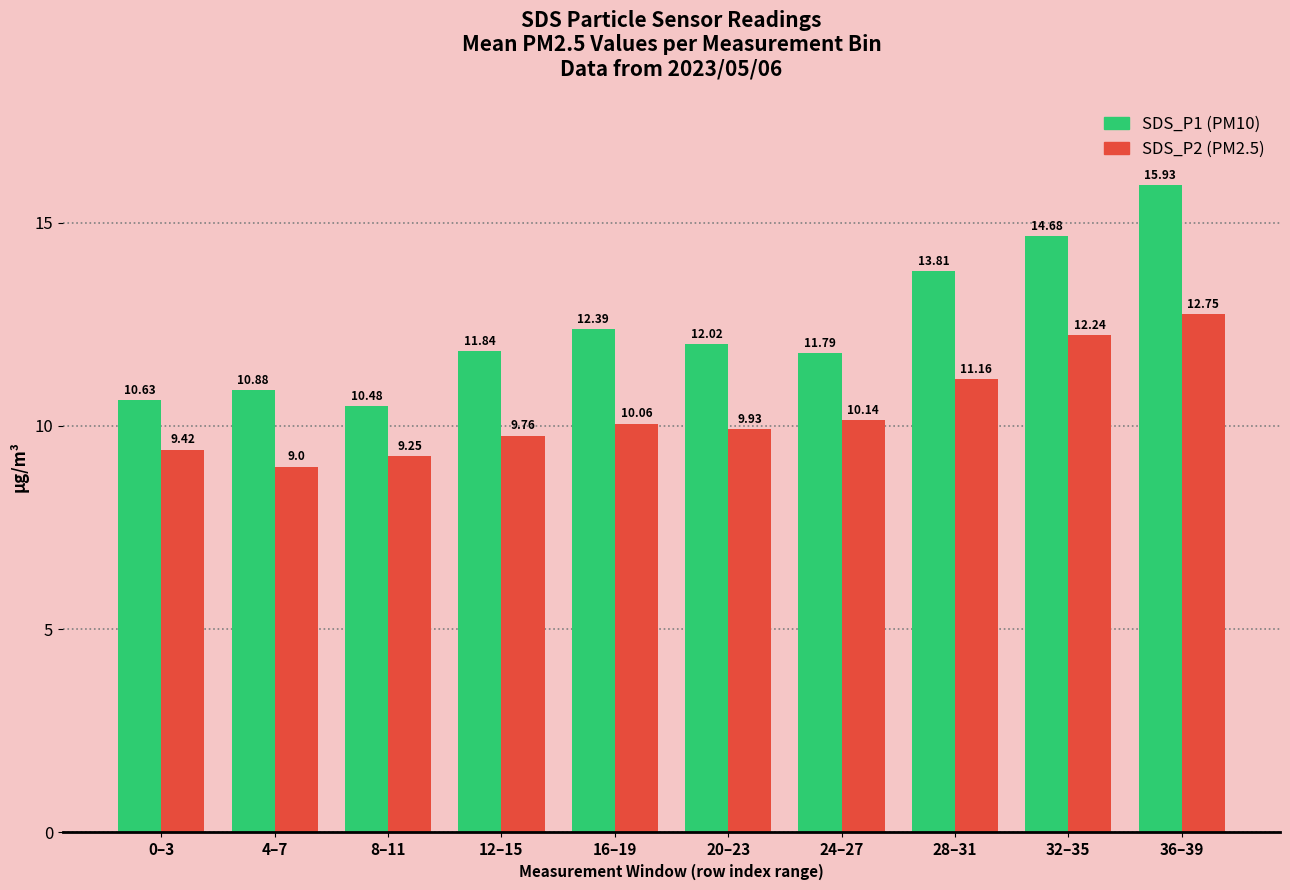

What is the difference between the highest and lowest values at 32–35?

2.4